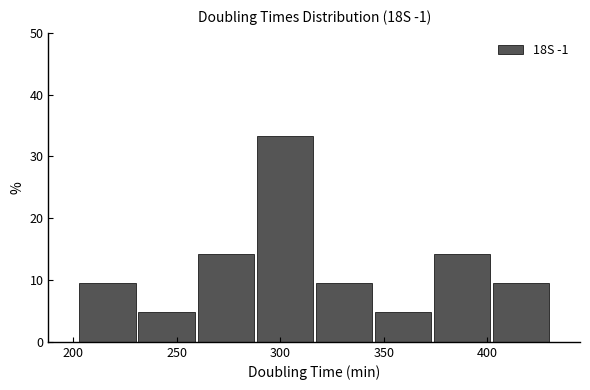

How tall is the bar that spans 230 to 260 on the x-axis? Neither the bar edges nor the heights are printed on the chart, so give them approximately, as read against the axes.

5